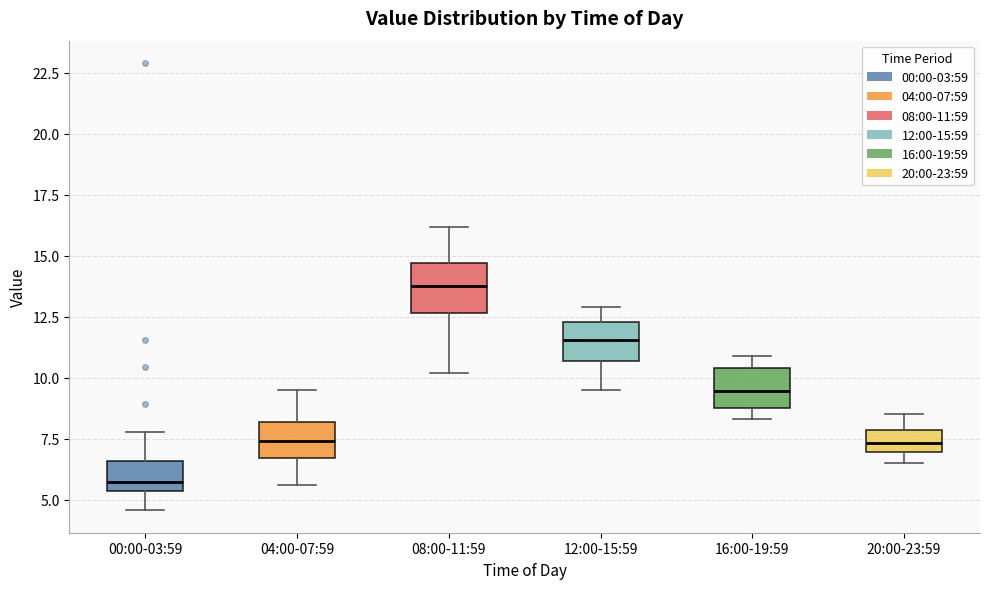

Where is the lower edge of the box for 16:00-19:59 on the y-axis? The values are not printed on the chart, so give them approximately, as read against the axis.

9.0